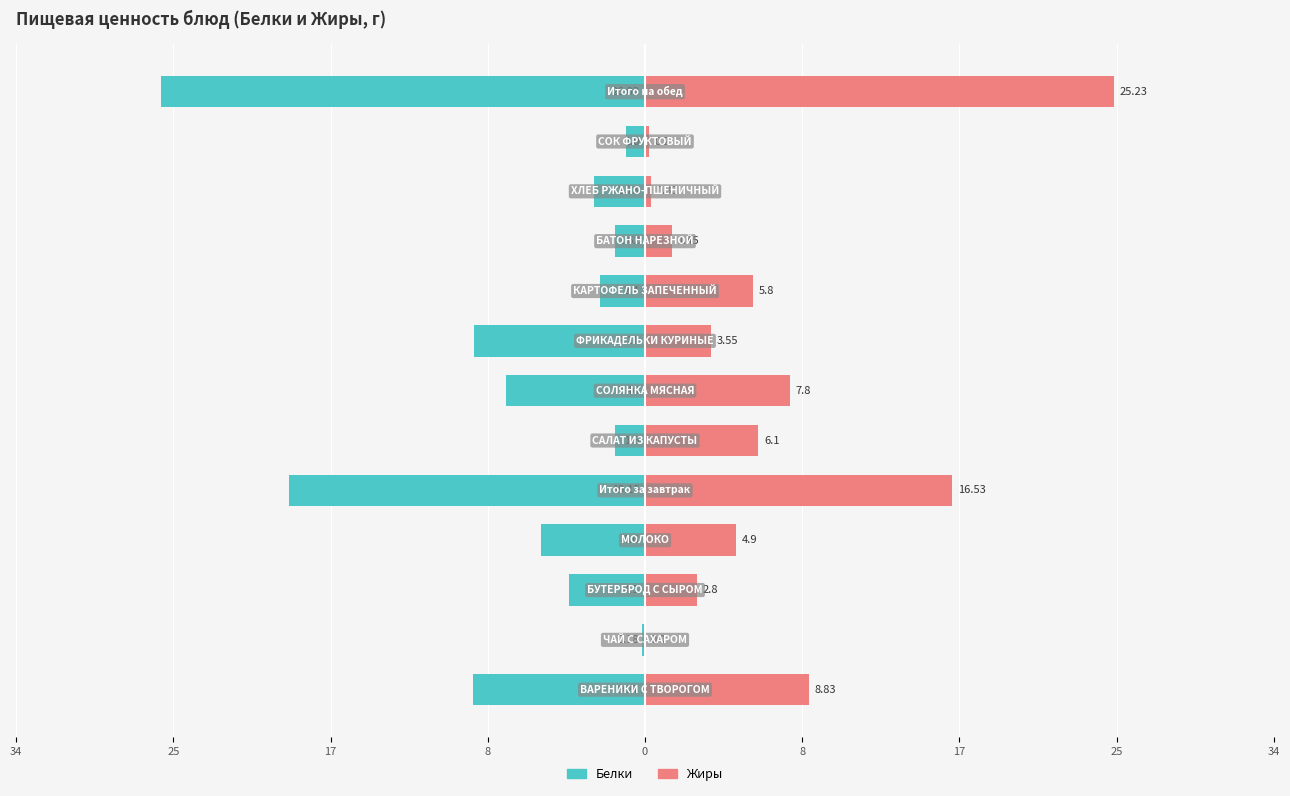

Which series changed the most between 9 and 11?

Жиры